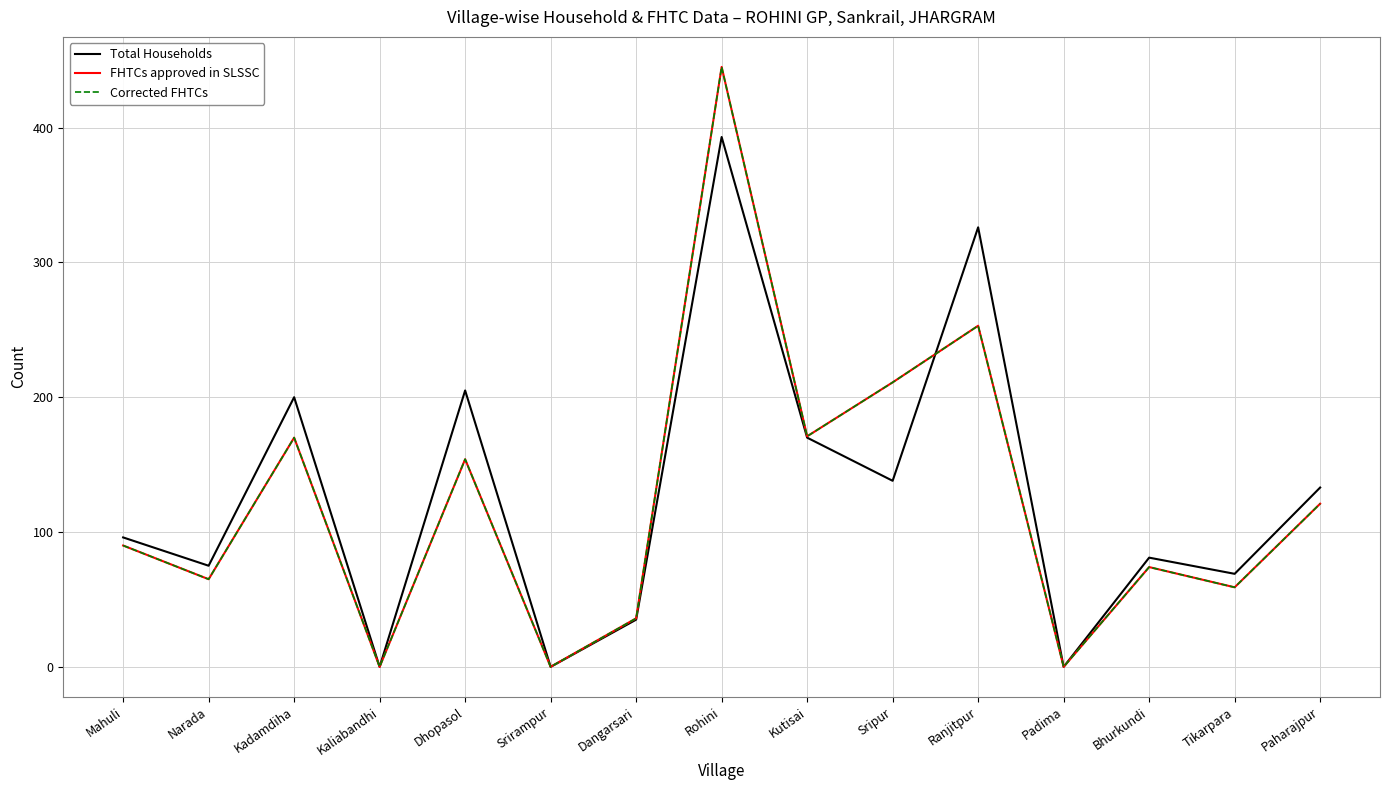

Where is the first local maximum for Corrected FHTCs?

Kadamdiha